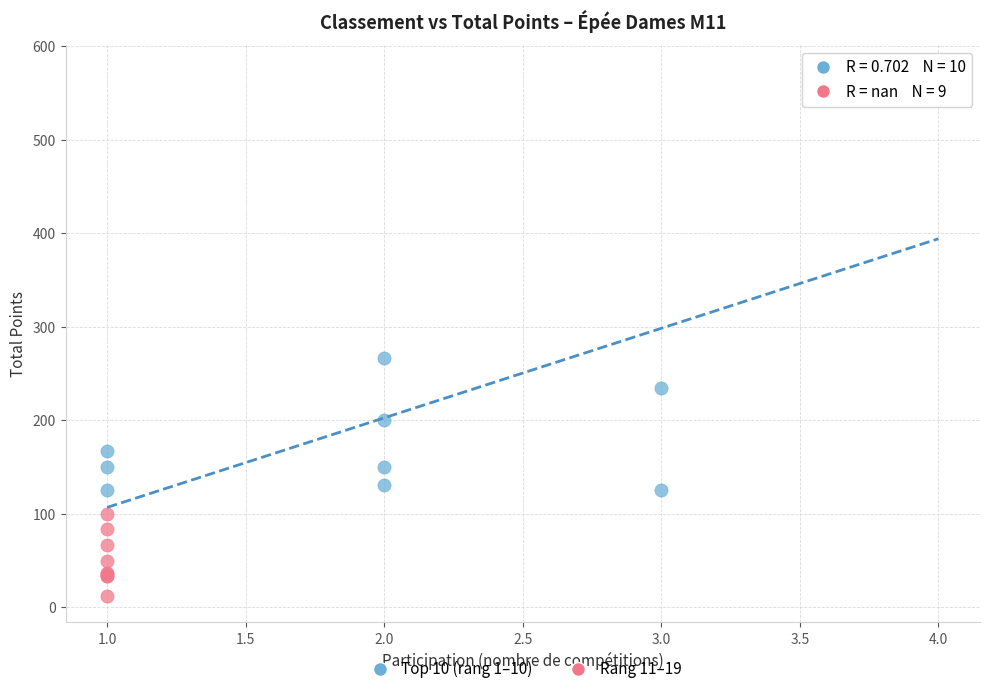

Which series reaches the minimum Y coordinate?

Rang 11–19